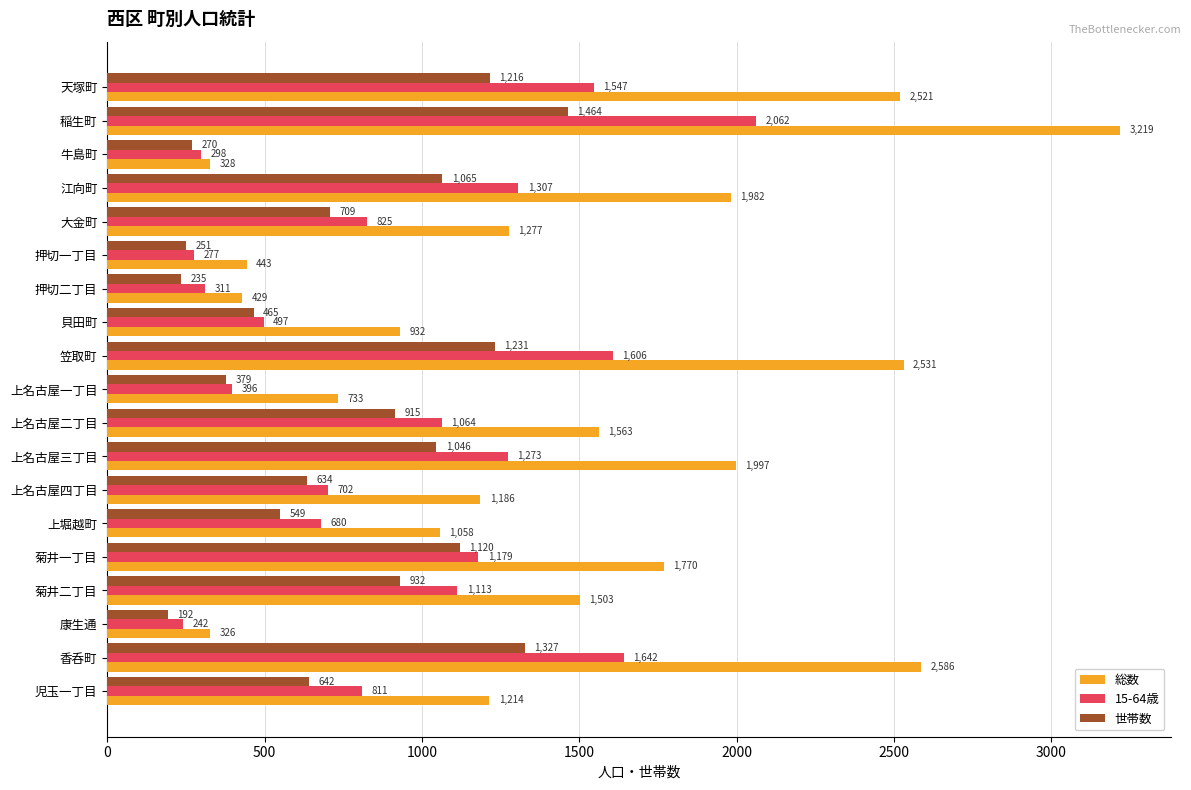

Which label corresponds to the smallest value in the chart?

康生通